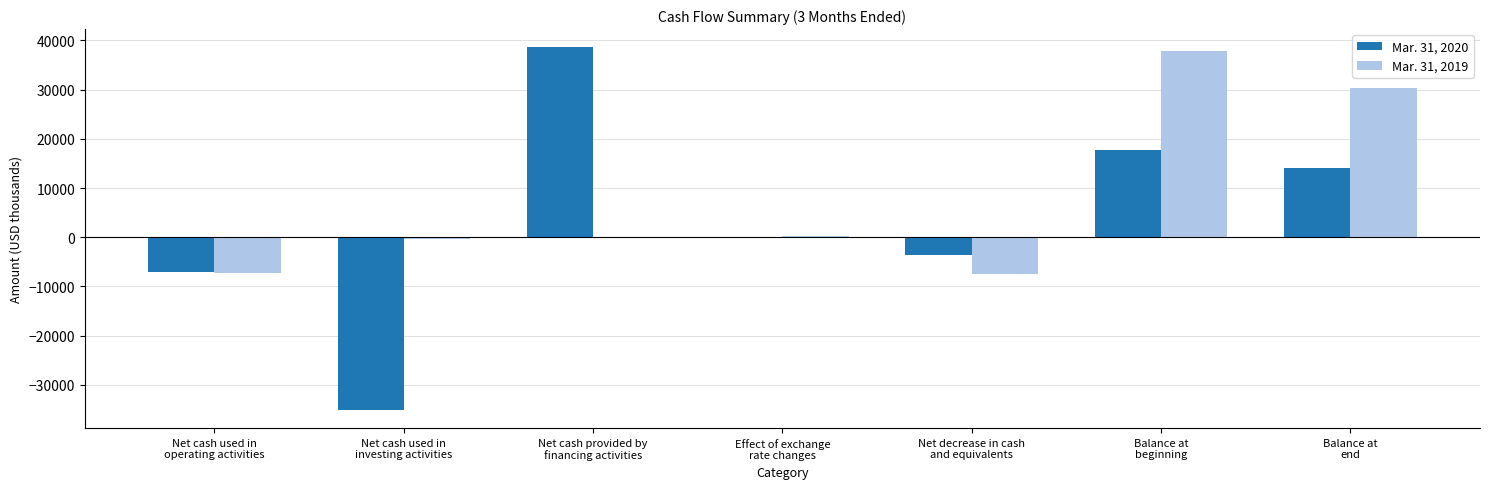

What are all the series names shown in the legend?

Mar. 31, 2020, Mar. 31, 2019